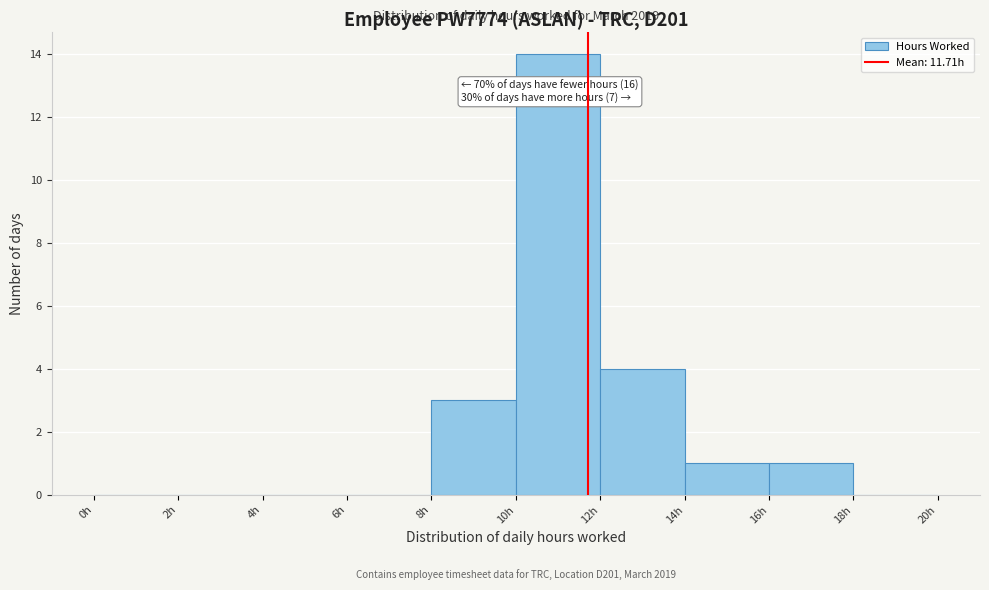

Over which range of the x-axis is the bar tallest?

10 to 12